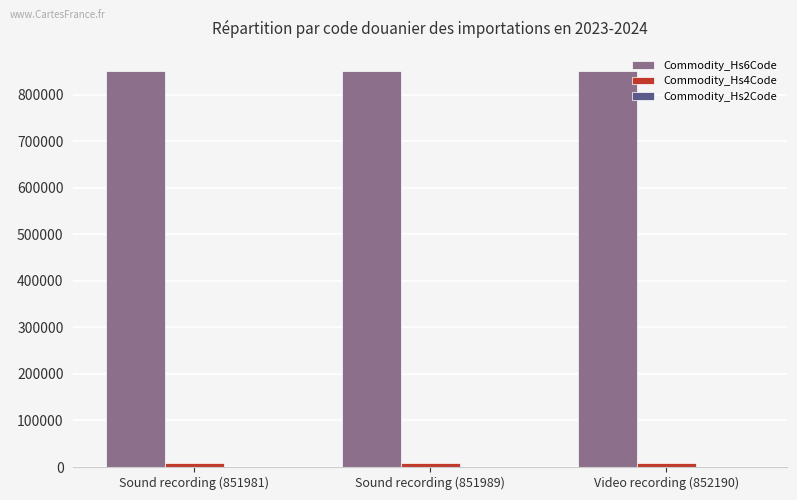

How many groups of bars are there?

3